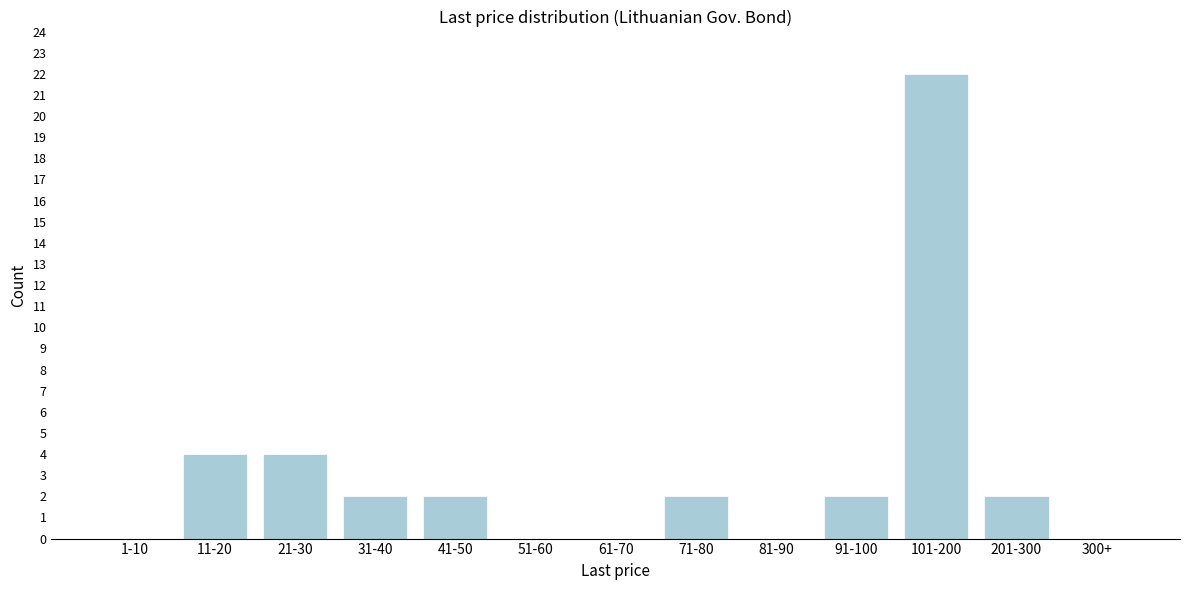

Reading left to right, extract all data points from this chart.

1-10=0	11-20=4	21-30=4	31-40=2	41-50=2	51-60=0	61-70=0	71-80=2	81-90=0	91-100=2	101-200=22	201-300=2	300+=0